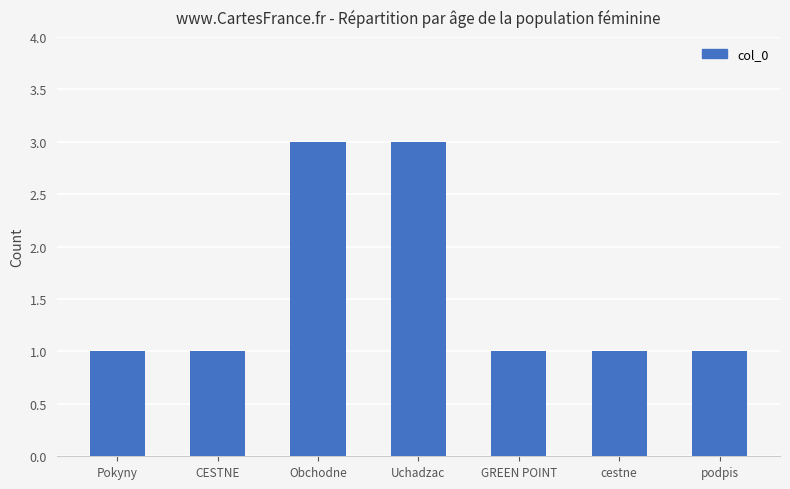

What is the greatest value displayed?

3